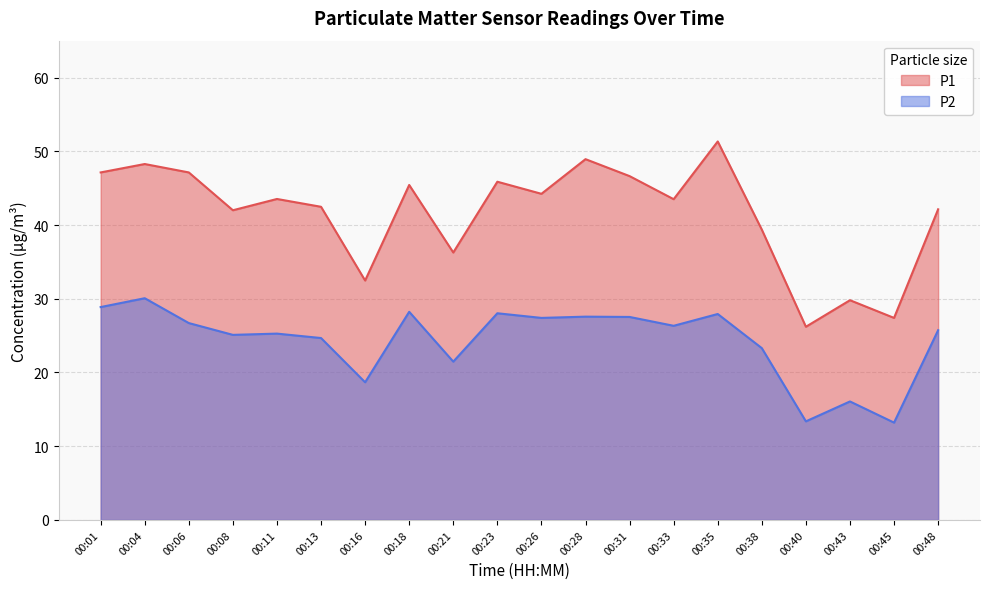

What are all the series names shown in the legend?

P1, P2